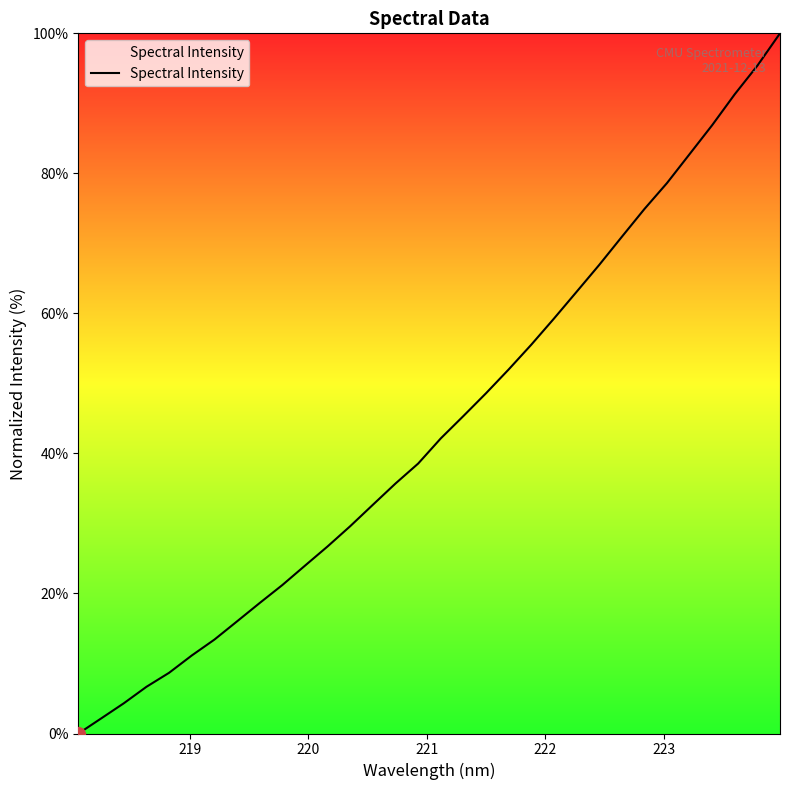

What is the difference between the maximum and minimum values?

100.0